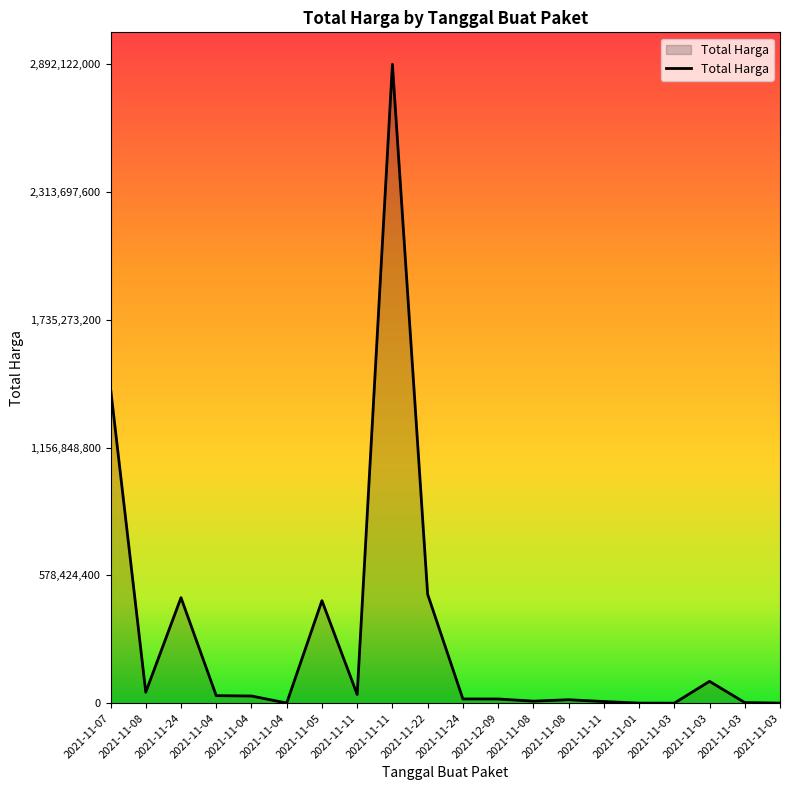

Rank the categories by value from highest to lowest.

2021-11-11, 2021-11-07, 2021-11-22, 2021-11-24, 2021-11-05, 2021-11-03, 2021-11-08, 2021-11-11, 2021-11-04, 2021-11-04, 2021-11-24, 2021-12-09, 2021-11-08, 2021-11-08, 2021-11-11, 2021-11-03, 2021-11-04, 2021-11-01, 2021-11-03, 2021-11-03